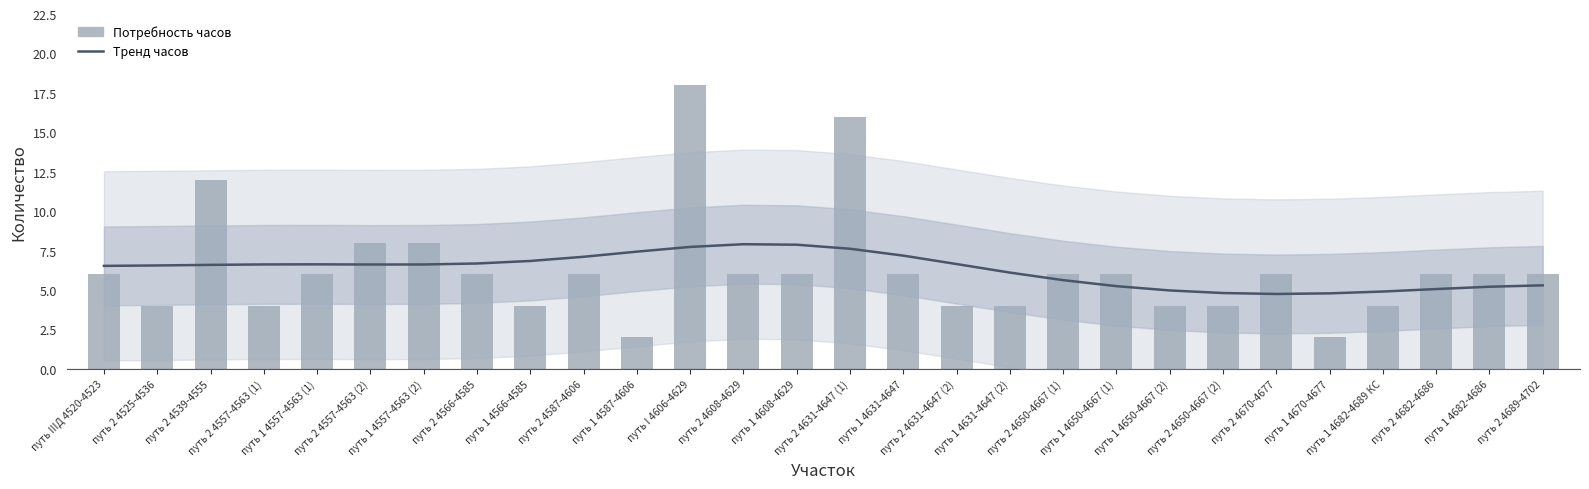

How many data points does each series have?

28